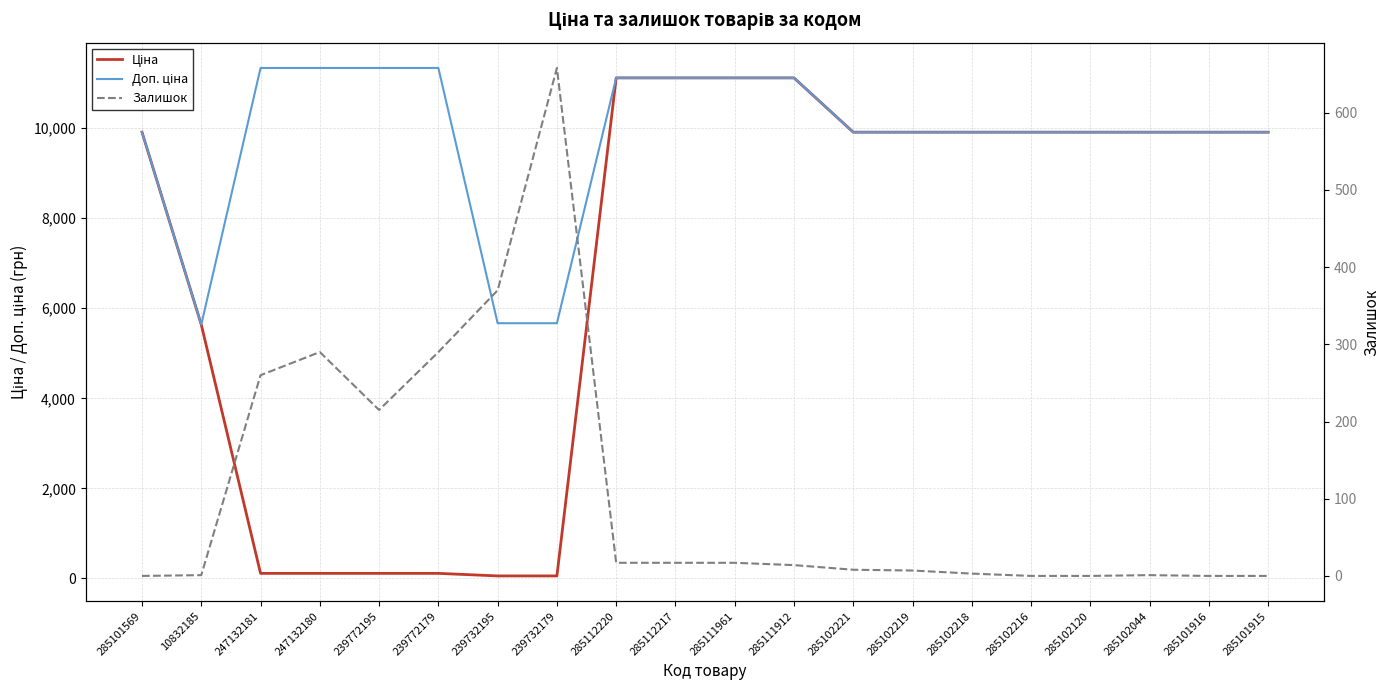

What is the difference between the maximum and minimum values in the Доп. ціна series?

5698.0